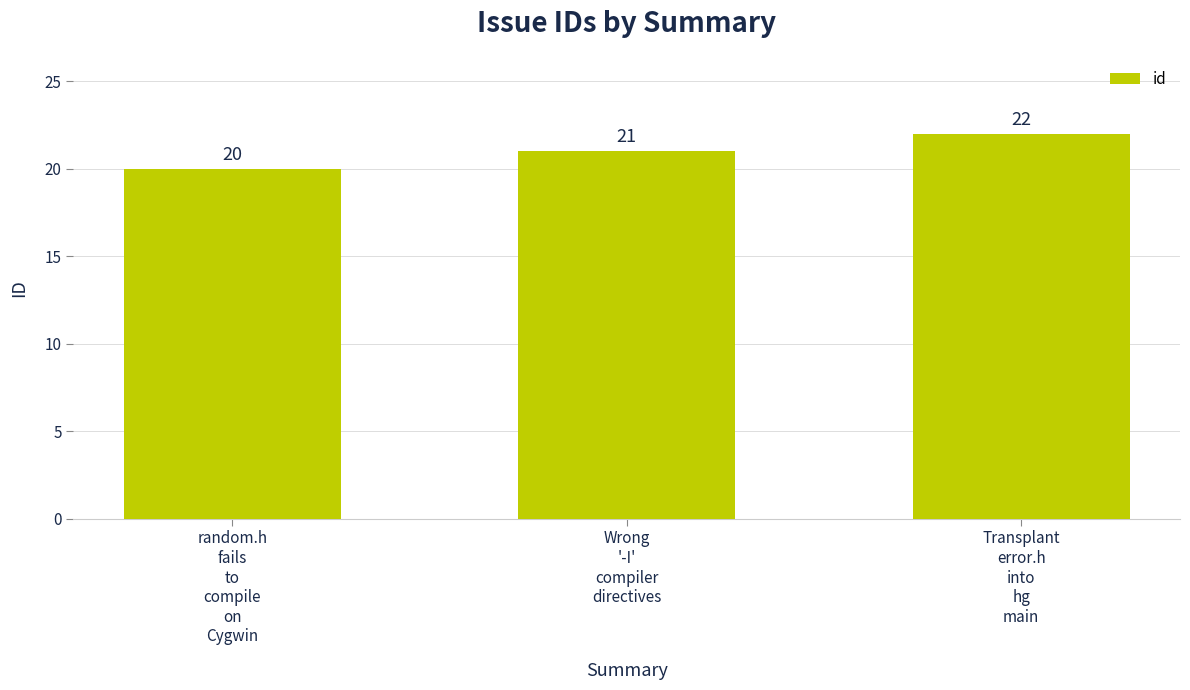

Does the chart contain any negative values?

No